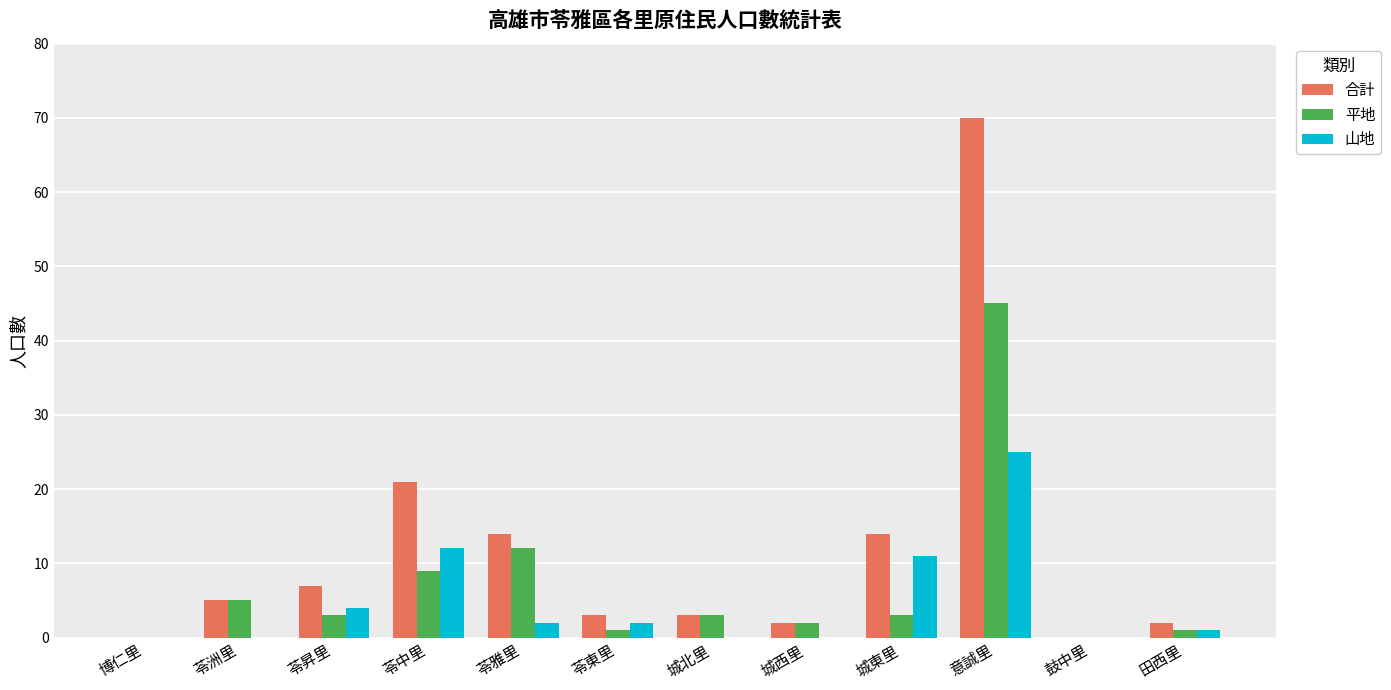

What is the maximum value shown in the chart?

70